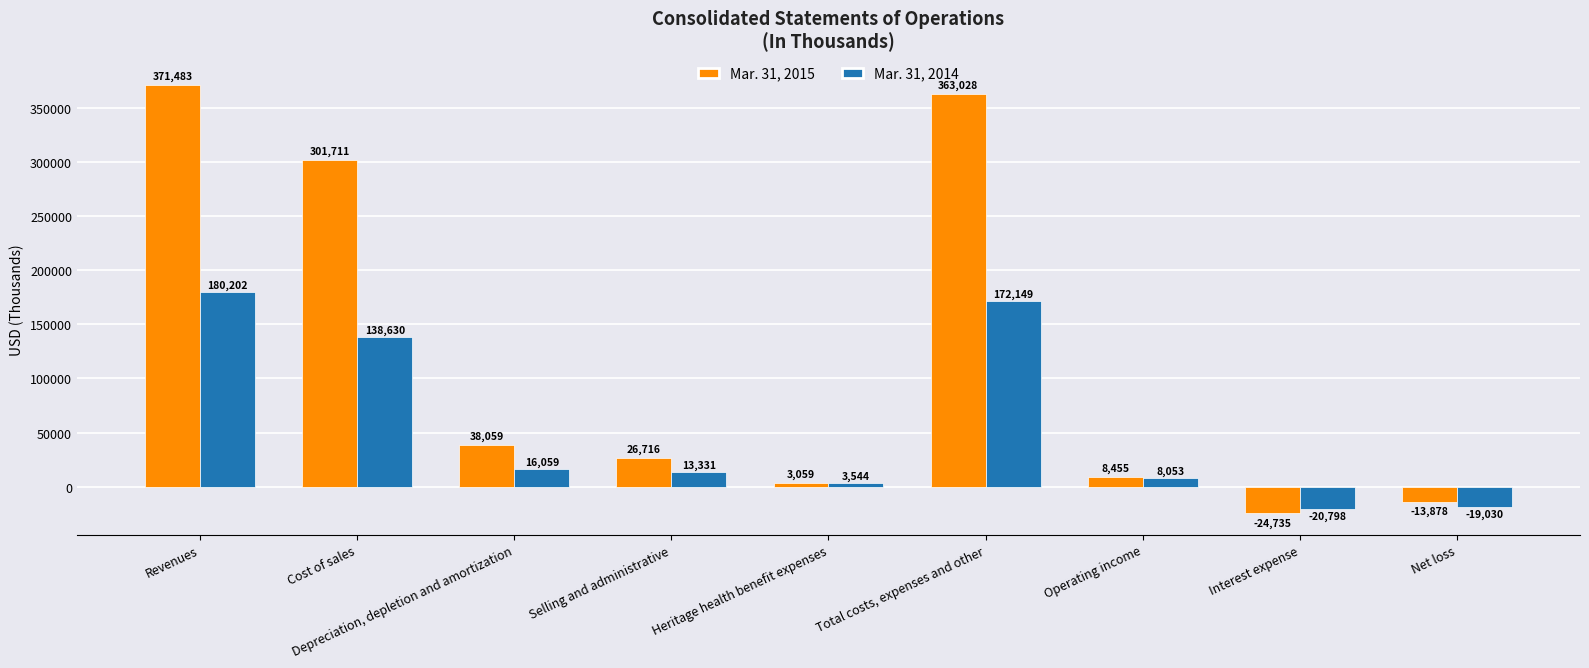

What is the greatest value displayed?

371483